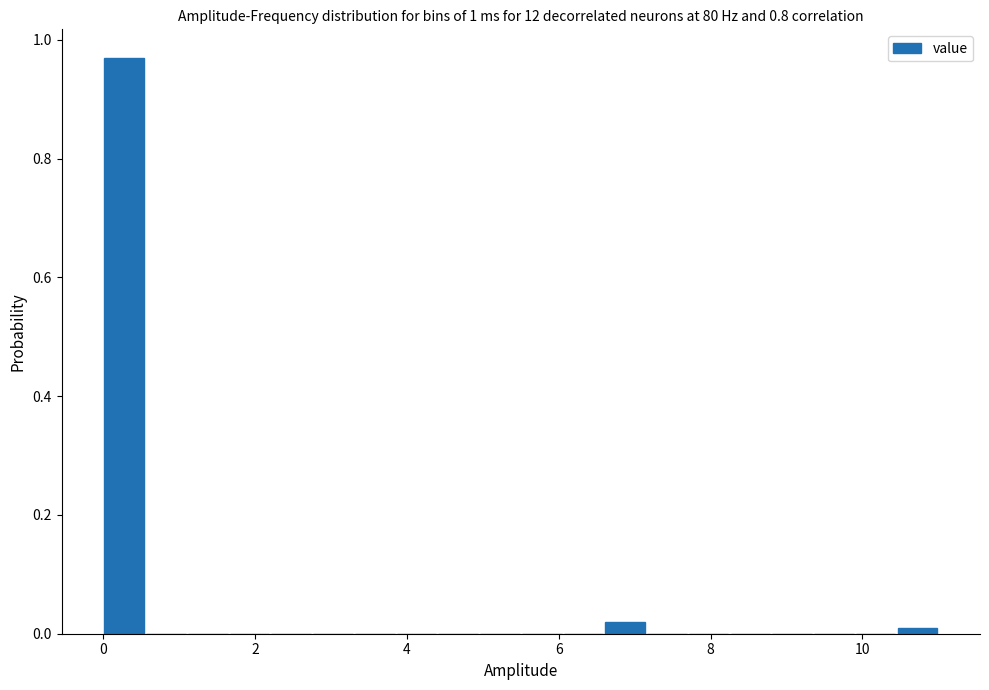

Read against the x-axis, roughly where is the centre of the tallest bar?

0.2